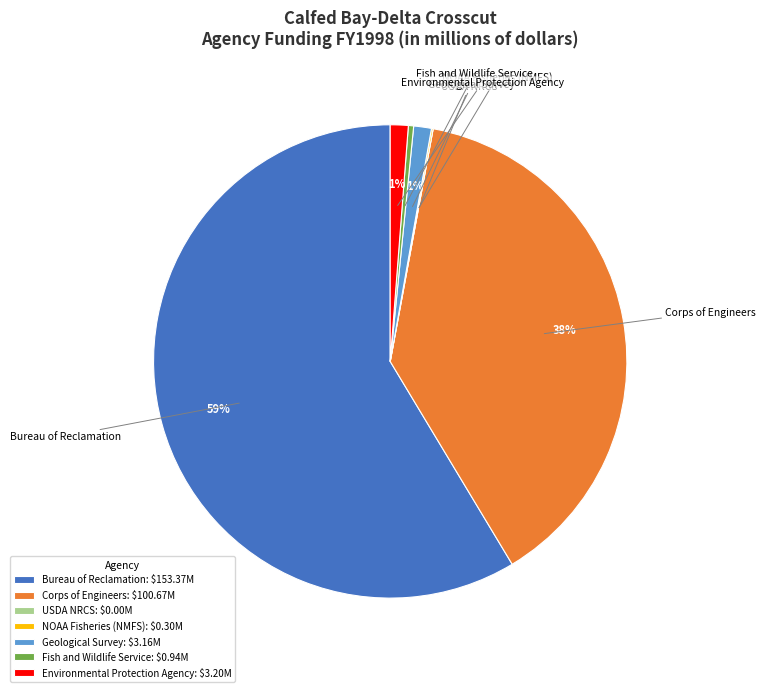

What is the majority slice?

Bureau of Reclamation